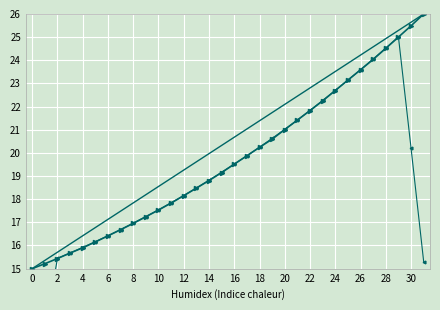

True or false: Intensity and Moving Avg cross at least once.

True